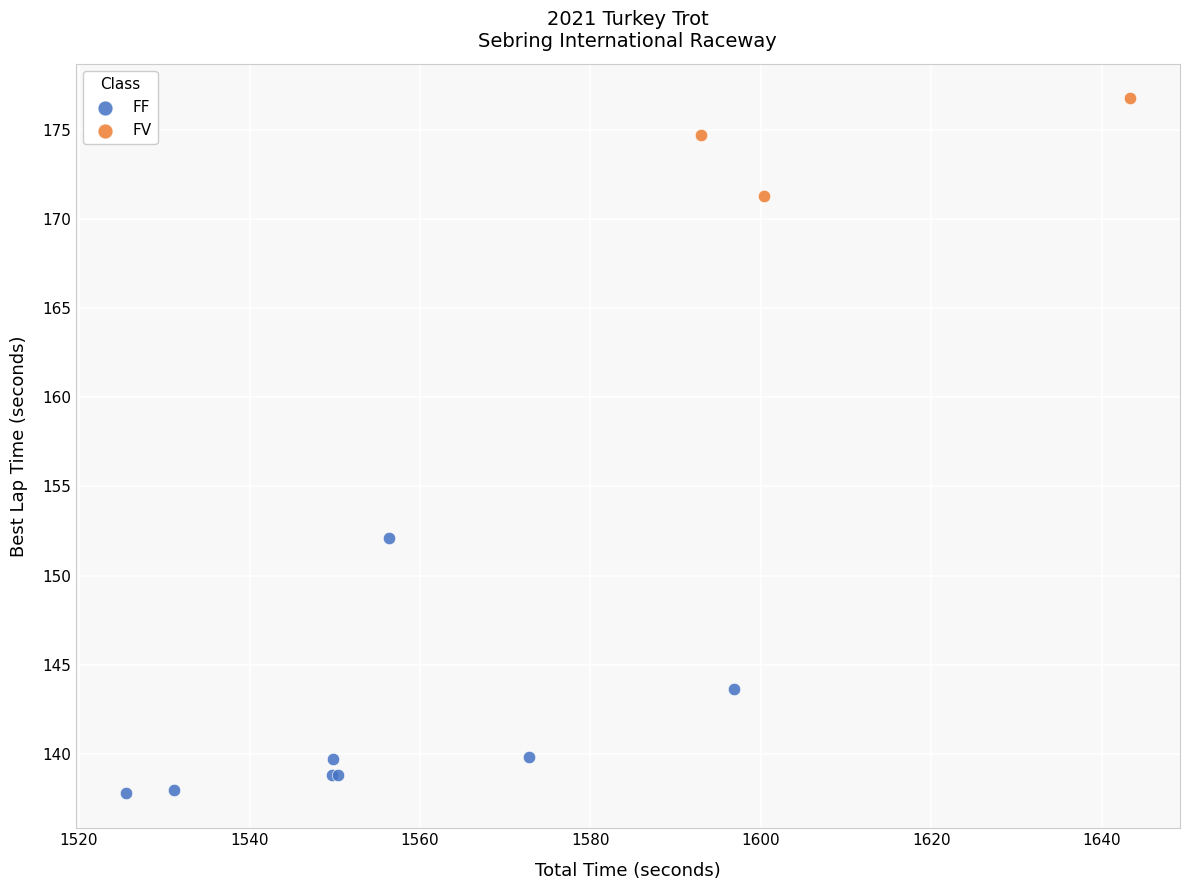

Which series has the largest Y range (max minus min)?

FF